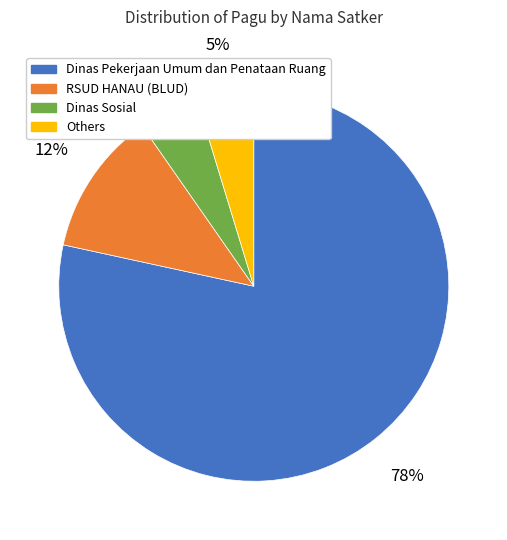

Is there a majority slice in this chart?

Yes